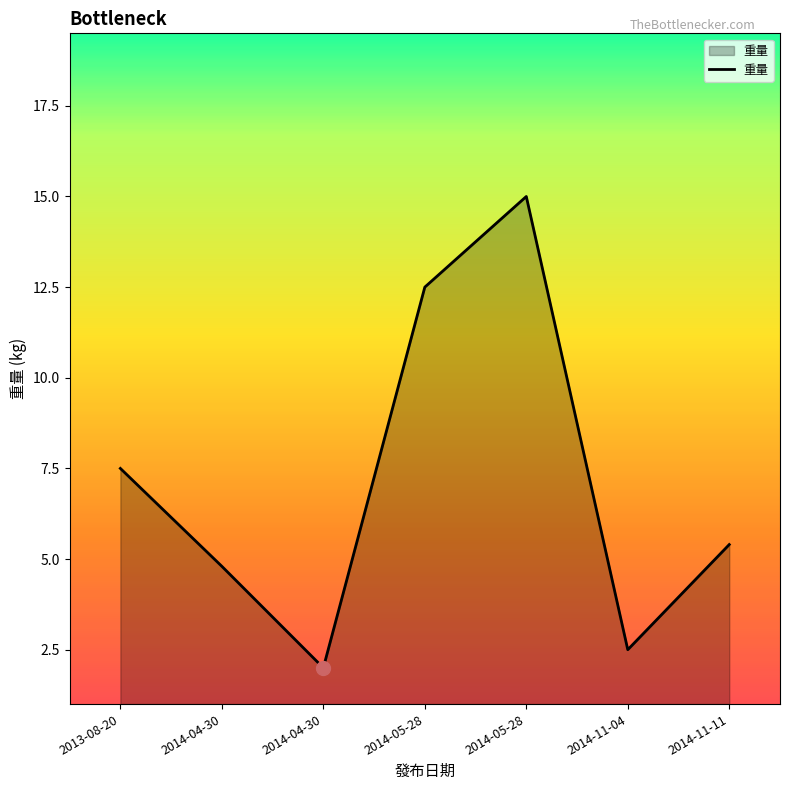

Reading left to right, list all the values displayed in this chart.

2013-08-20=7.5	2014-04-30=4.8	2014-04-30=2.0	2014-05-28=12.5	2014-05-28=15.0	2014-11-04=2.5	2014-11-11=5.4